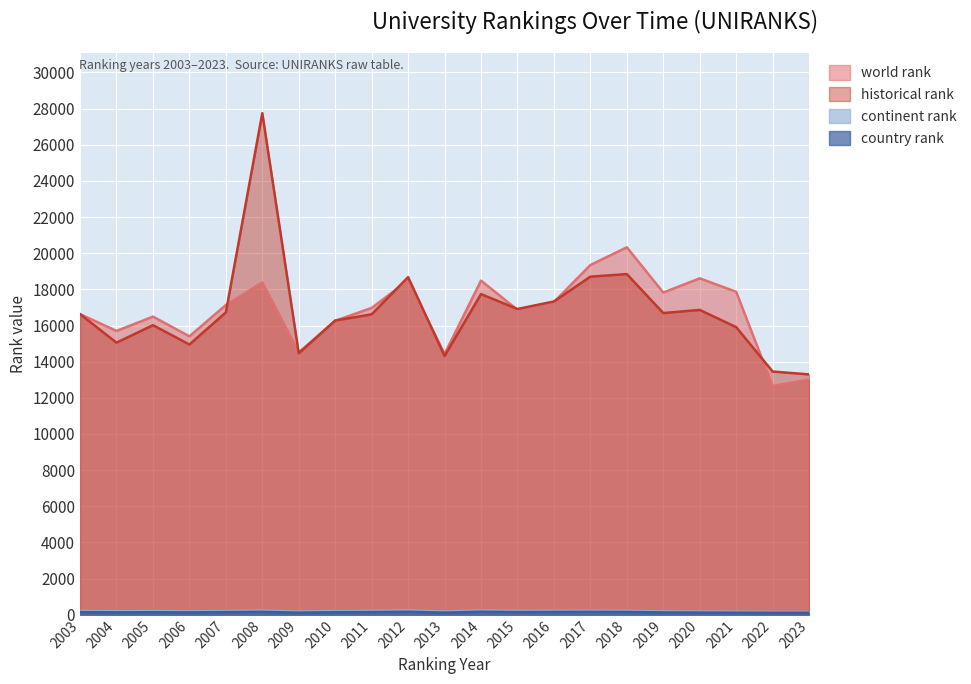

True or false: historical rank and continent rank cross at least once.

False